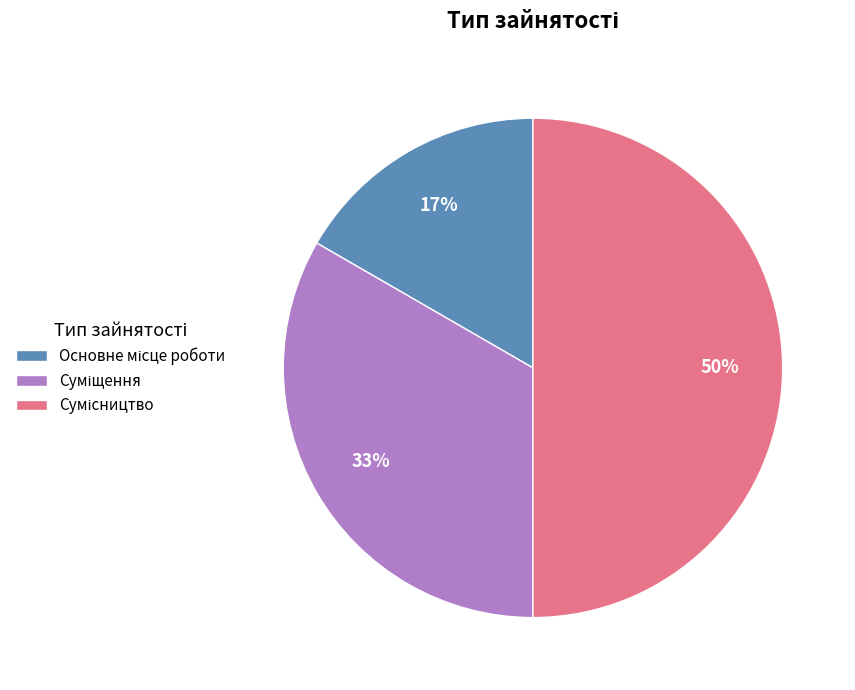

To the nearest percent, what is the average slice percentage?

33%